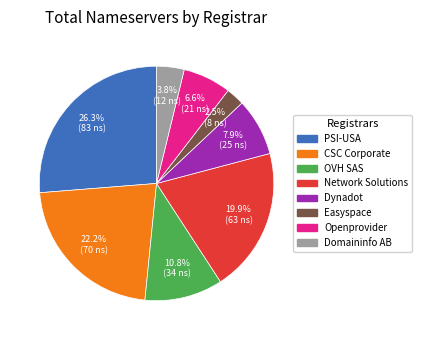

Which slice is the smallest?

Easyspace